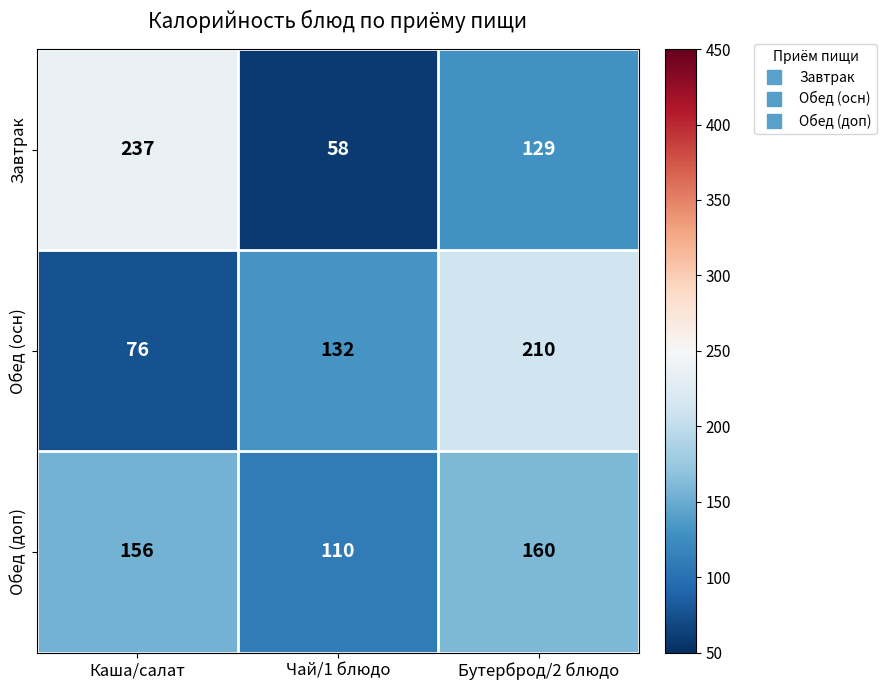

What is the minimum value shown in the chart?

58